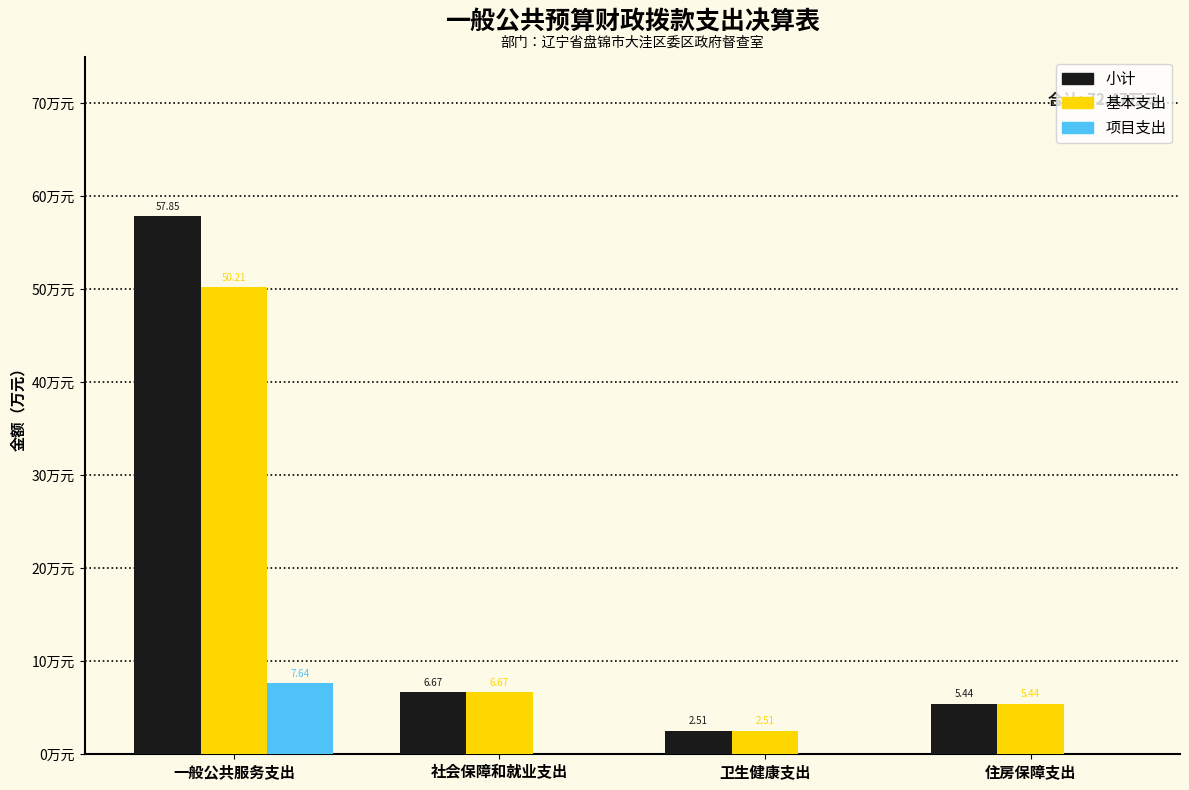

At which label does 基本支出 reach its peak?

一般公共服务支出